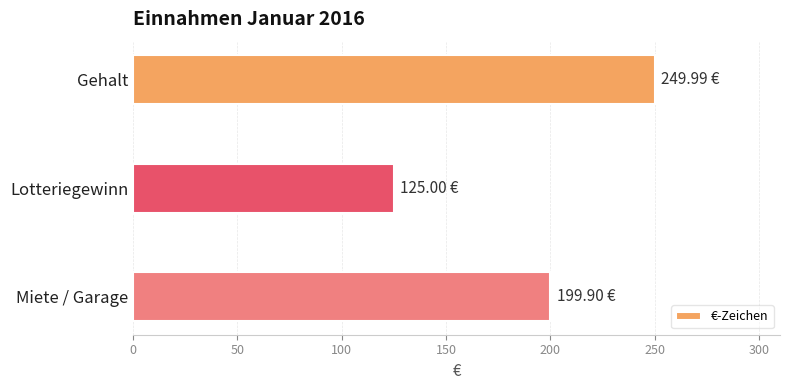

What is the label of the 3rd bar from the top?

Miete / Garage